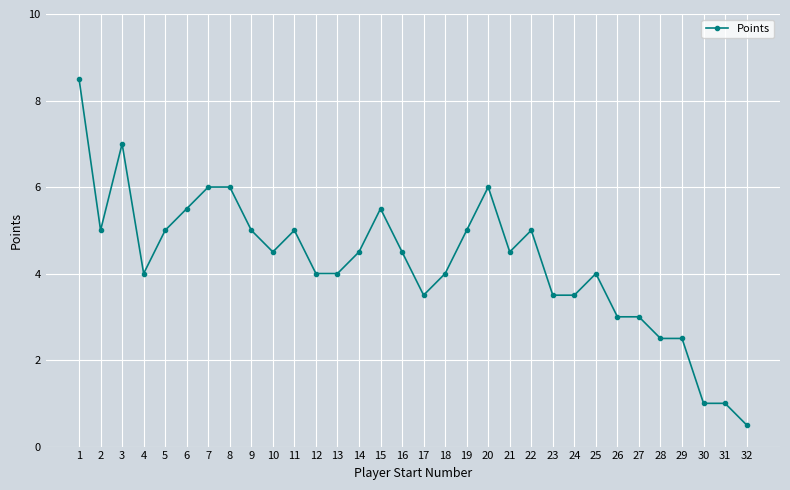

What is the value of the 2nd point from the left?

5.0